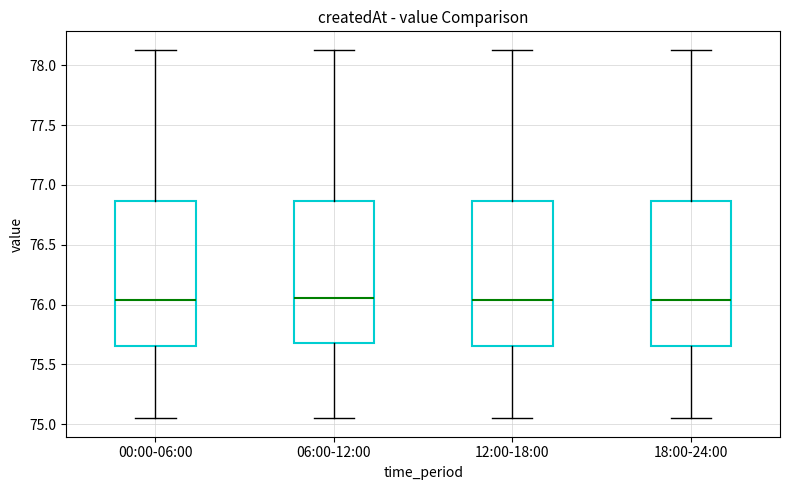

Reading left to right, read every box against the y-axis: the position of its median line, the range the box covers, and the ends of its whiskers. The values are not printed on the chart, so give them approximately, as read against the axis.

00:00-06:00: median 76.05, box 75.65 to 76.85, whiskers 75.05 to 78.15
06:00-12:00: median 76.05, box 75.70 to 76.85, whiskers 75.05 to 78.15
12:00-18:00: median 76.05, box 75.65 to 76.85, whiskers 75.05 to 78.15
18:00-24:00: median 76.05, box 75.65 to 76.85, whiskers 75.05 to 78.15